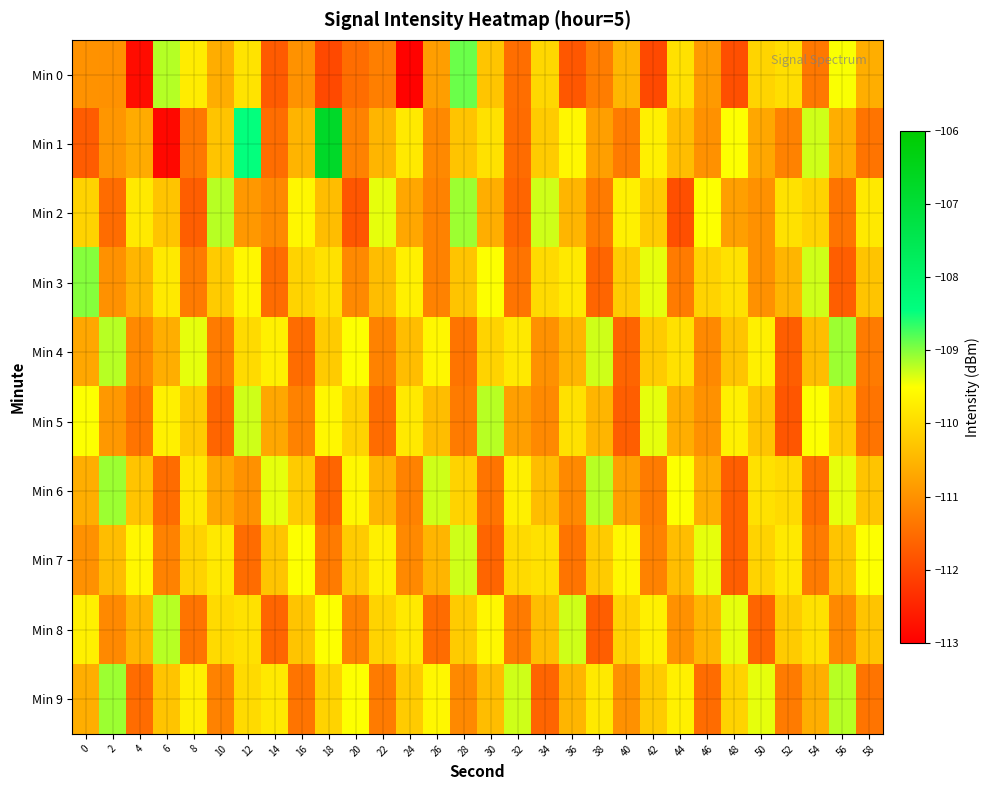

Which series has the widest spread of values?

Min 1